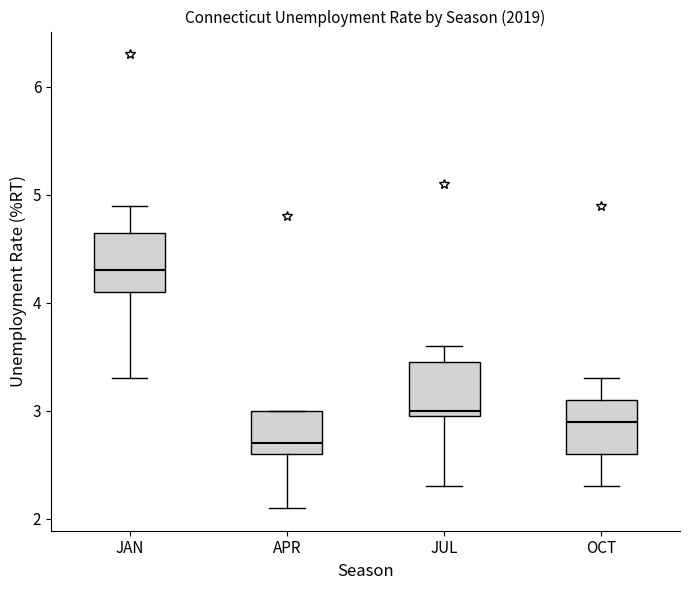

Reading left to right, read every box against the y-axis: the position of its median line, the range the box covers, and the ends of its whiskers. The values are not printed on the chart, so give them approximately, as read against the axis.

JAN: median 4.3, box 4.1 to 4.7, whiskers 3.3 to 4.9
APR: median 2.7, box 2.6 to 3.0, whiskers 2.1 to 3.0
JUL: median 3.0 (just above the box's lower edge), box 3.0 to 3.5, whiskers 2.3 to 3.6
OCT: median 2.9, box 2.6 to 3.1, whiskers 2.3 to 3.3